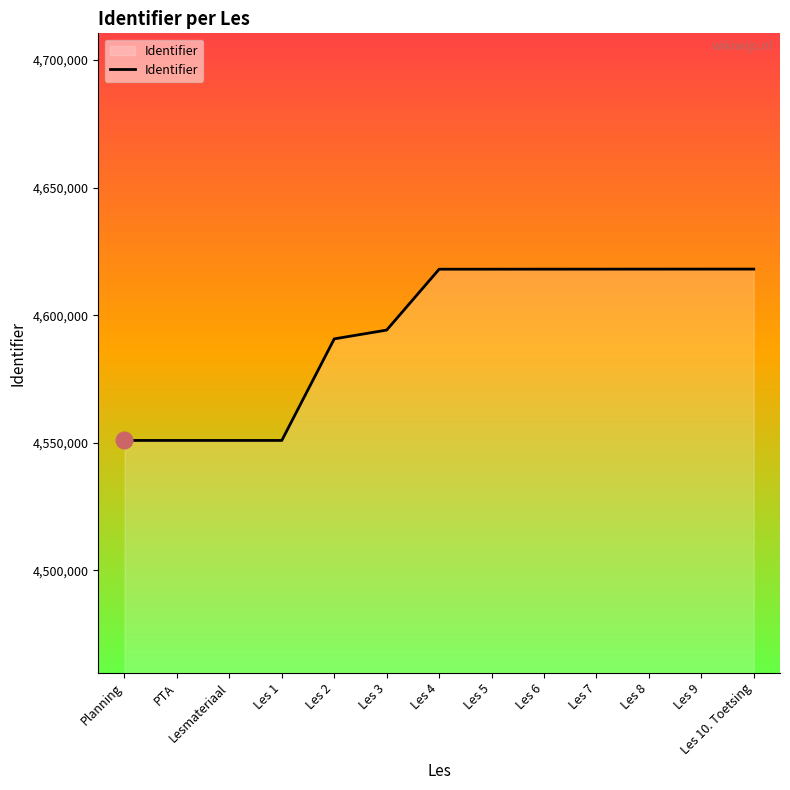

Is it true that the value at Les 5 is 2077219?

False